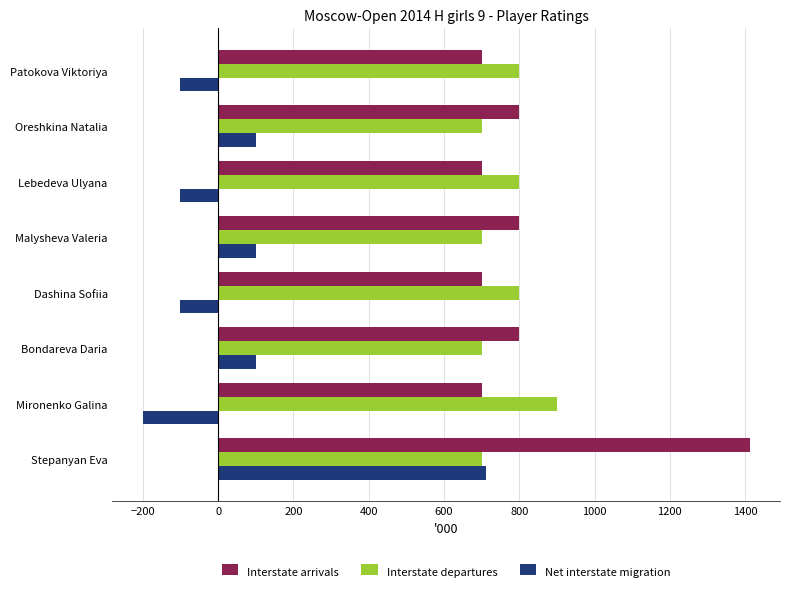

At which category does the chart reach its minimum across all series?

Mironenko Galina